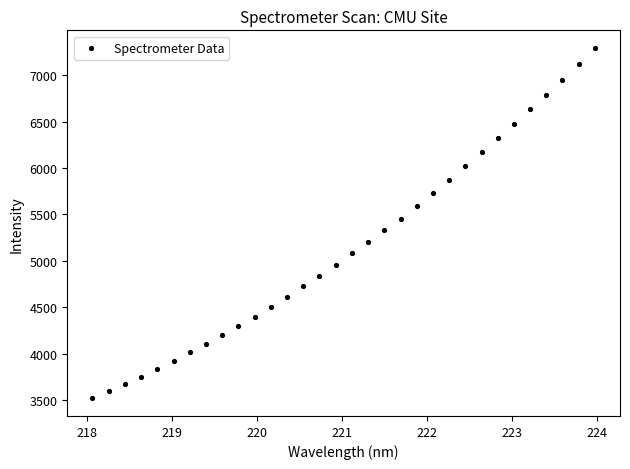

What is the range of Y values (max minus min)?

3773.9